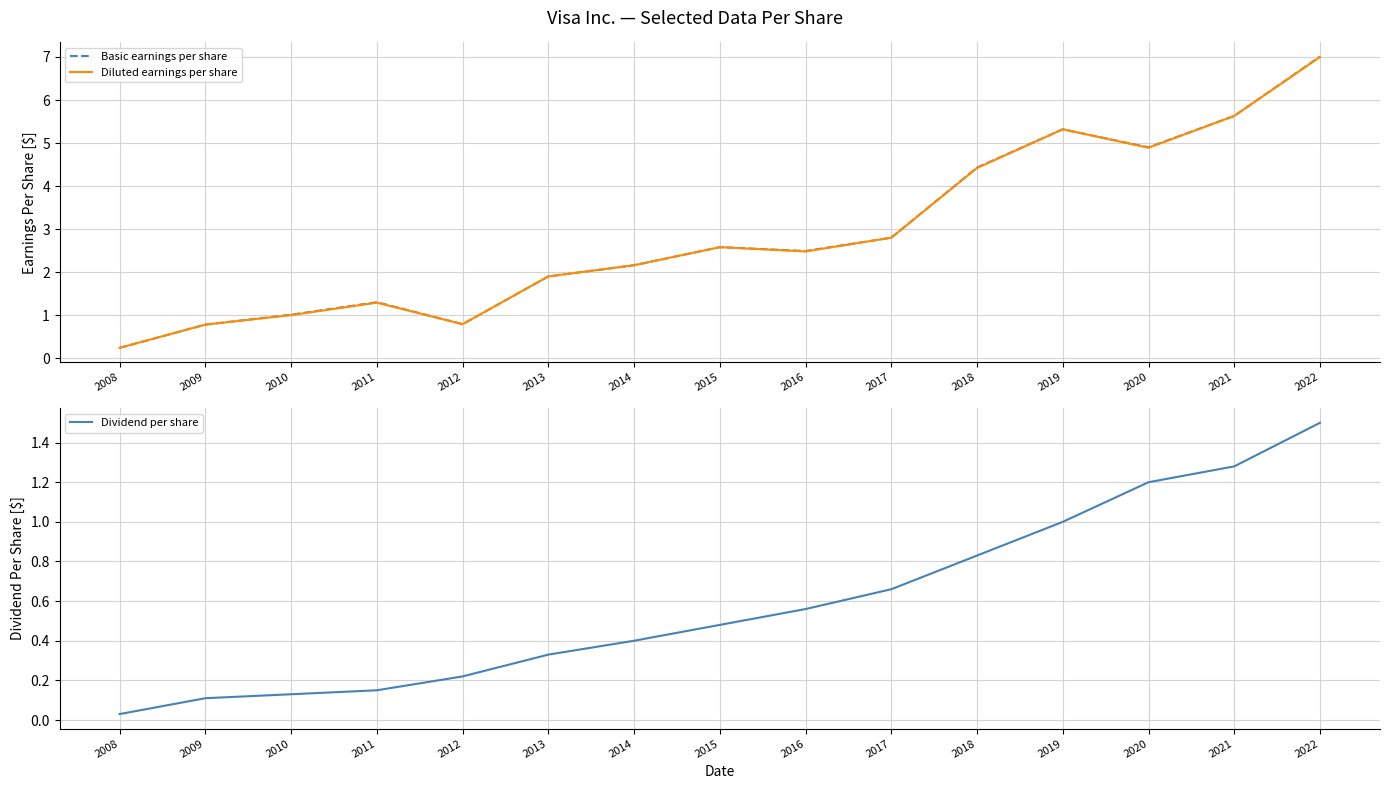

Reading left to right, transcribe all the data shown in this chart.

Basic earnings per share: 2008=0.2	2009=0.8	2010=1.0	2011=1.3	2012=0.8	2013=1.9	2014=2.2	2015=2.6	2016=2.5	2017=2.8	2018=4.4	2019=5.3	2020=4.9	2021=5.6	2022=7.0
Diluted earnings per share: 2008=0.2	2009=0.8	2010=1.0	2011=1.3	2012=0.8	2013=1.9	2014=2.2	2015=2.6	2016=2.5	2017=2.8	2018=4.4	2019=5.3	2020=4.9	2021=5.6	2022=7.0
Dividend per share: 2008=0.0	2009=0.1	2010=0.1	2011=0.1	2012=0.2	2013=0.3	2014=0.4	2015=0.5	2016=0.6	2017=0.7	2018=0.8	2019=1.0	2020=1.2	2021=1.3	2022=1.5